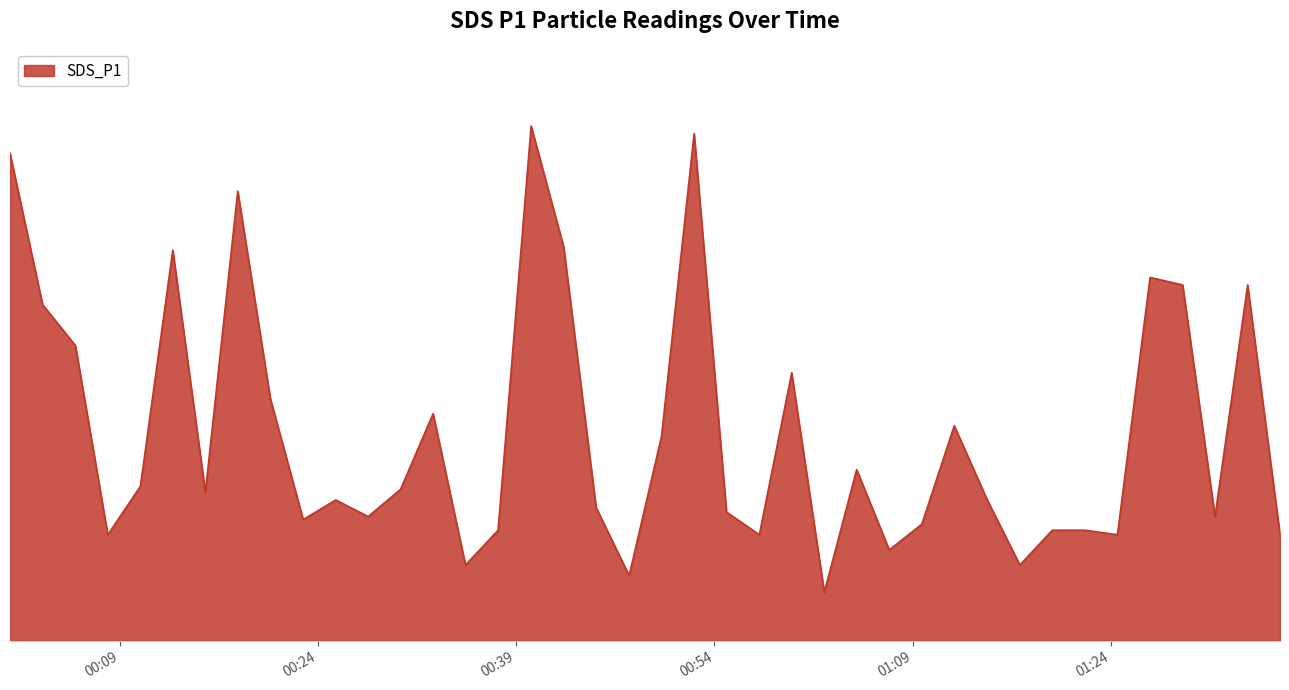

What is the label of the 15th point from the right?

2022/07/12 01:02:19